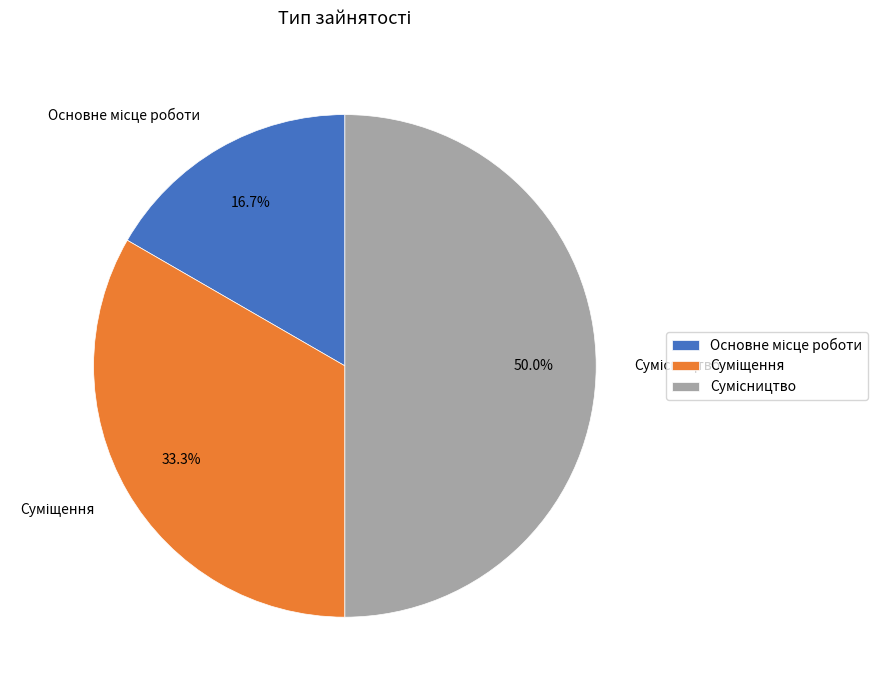

Combined, what portion of the pie is Сумісництво and Суміщення?

83.3%